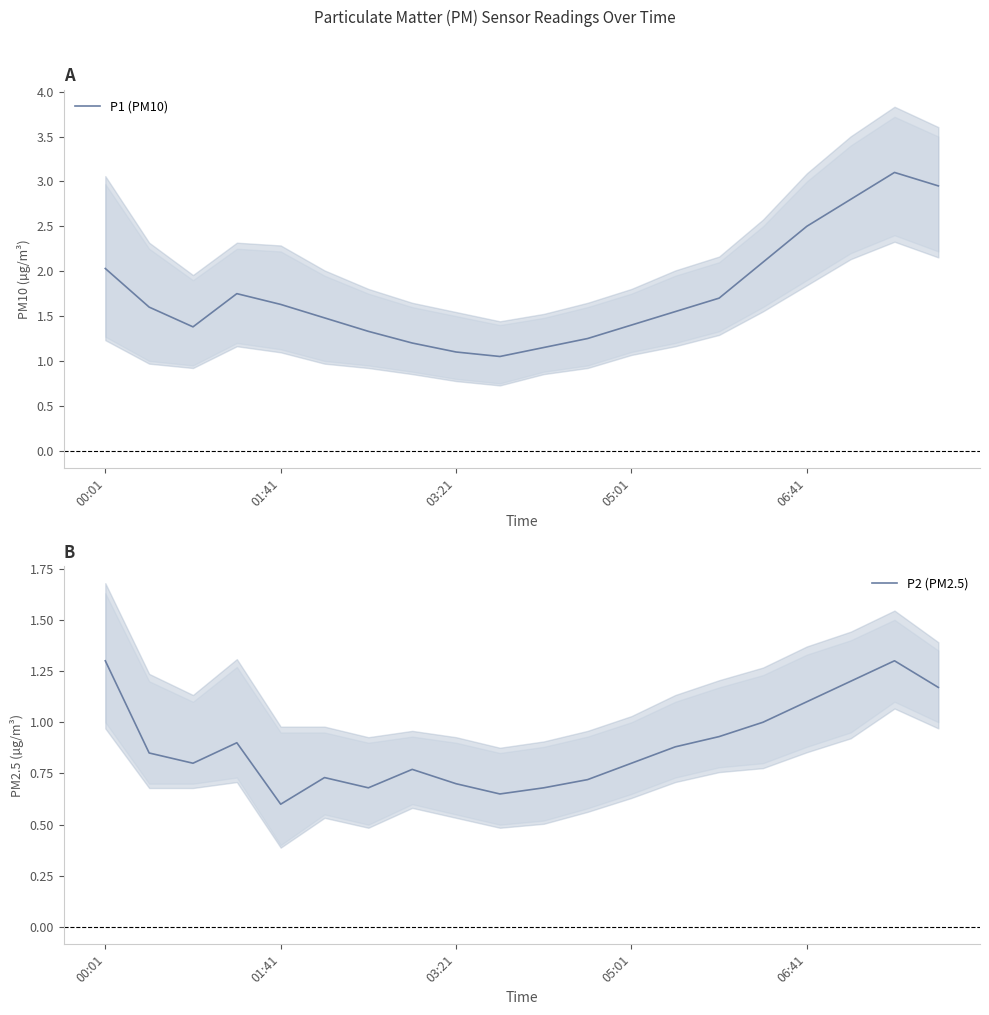

Count the number of data series in this chart.

2